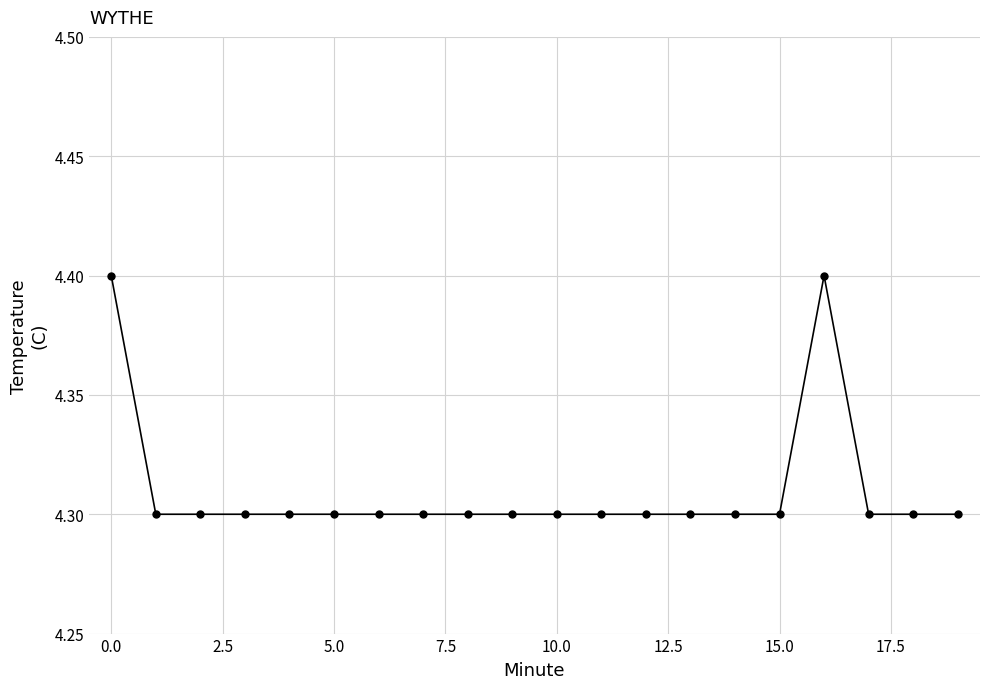

What is the maximum value shown in the chart?

4.4